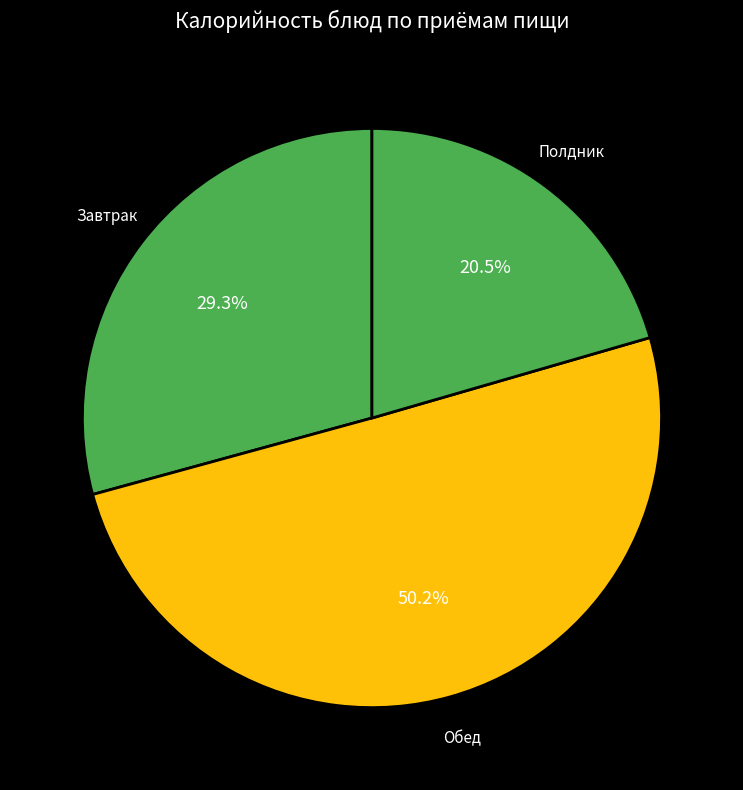

Rank the categories by value from highest to lowest.

Обед, Завтрак, Полдник